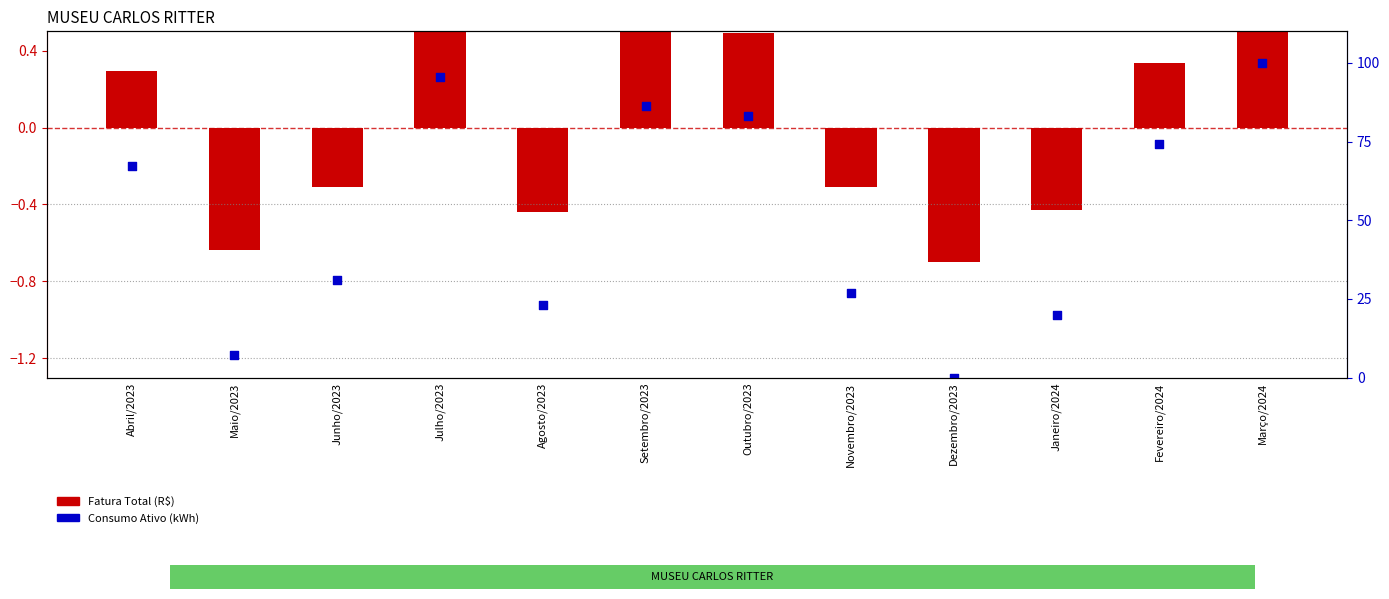

At how many categories does at least one series exceed 76?

4